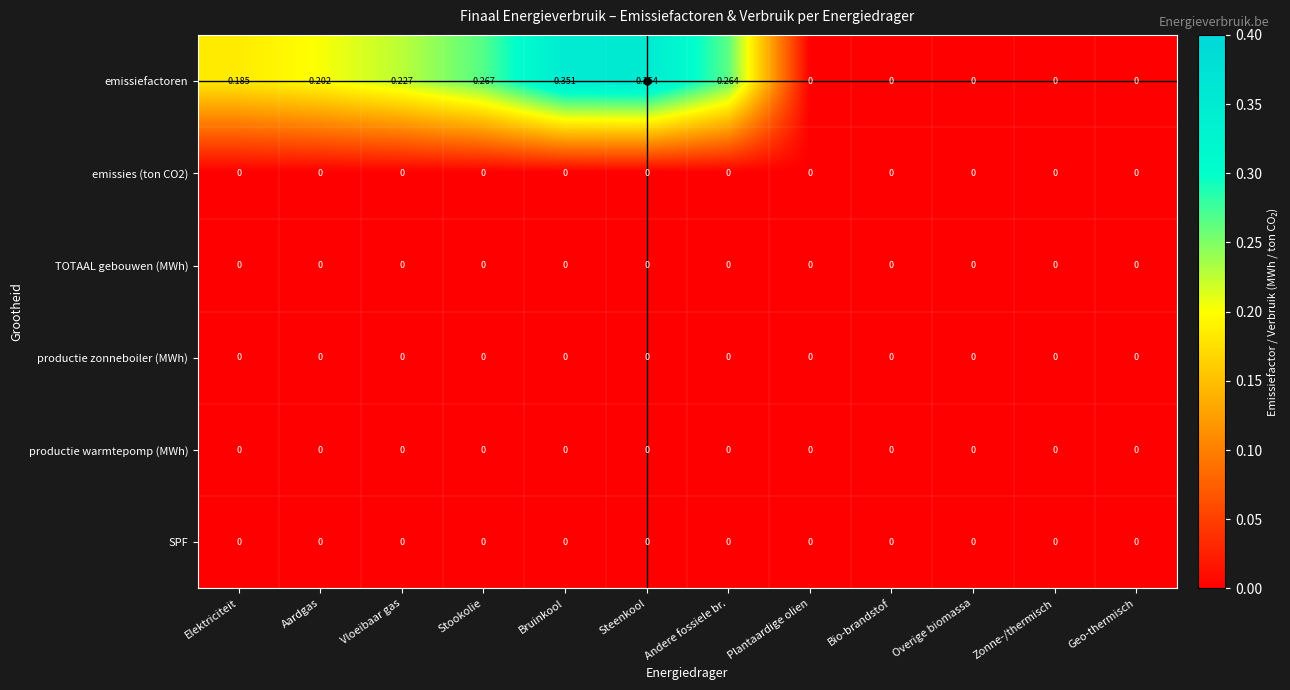

Which series has the largest range (max minus min)?

emissiefactoren